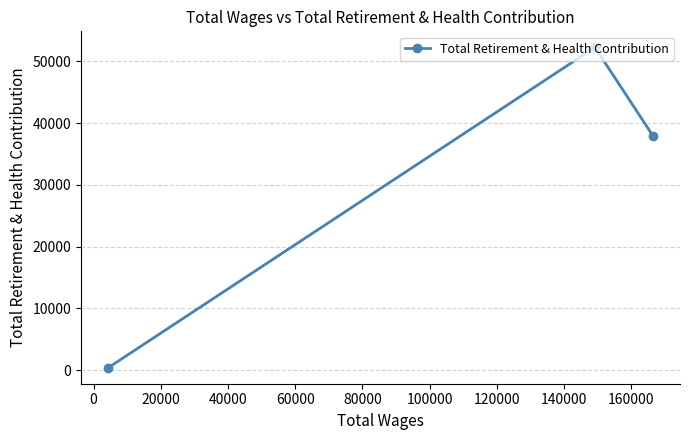

What is the difference between the maximum and minimum values?

51867